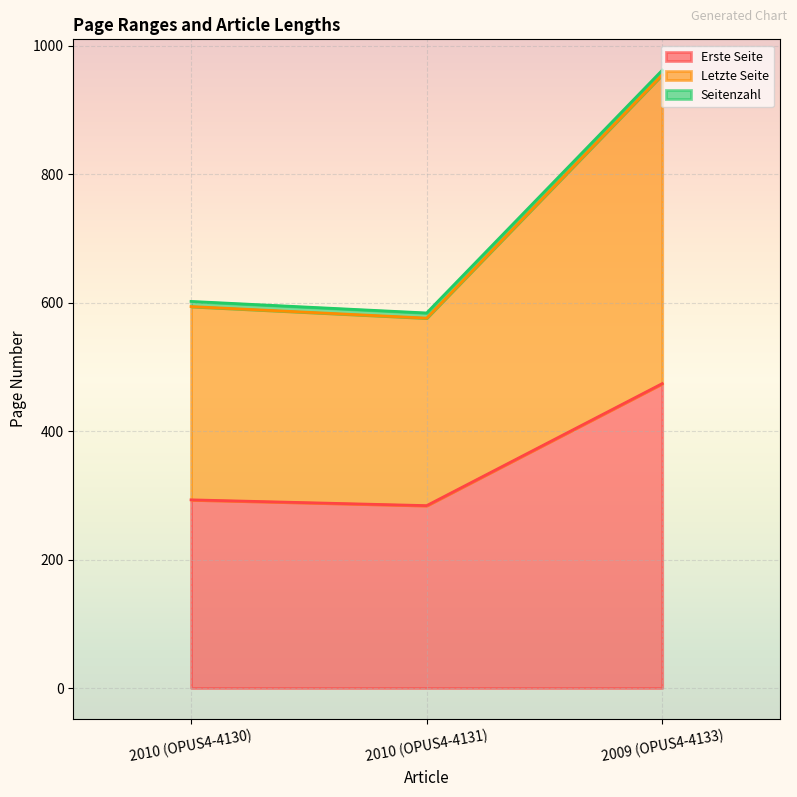

What is the total value across all series at 2009 (OPUS4-4133)?

962